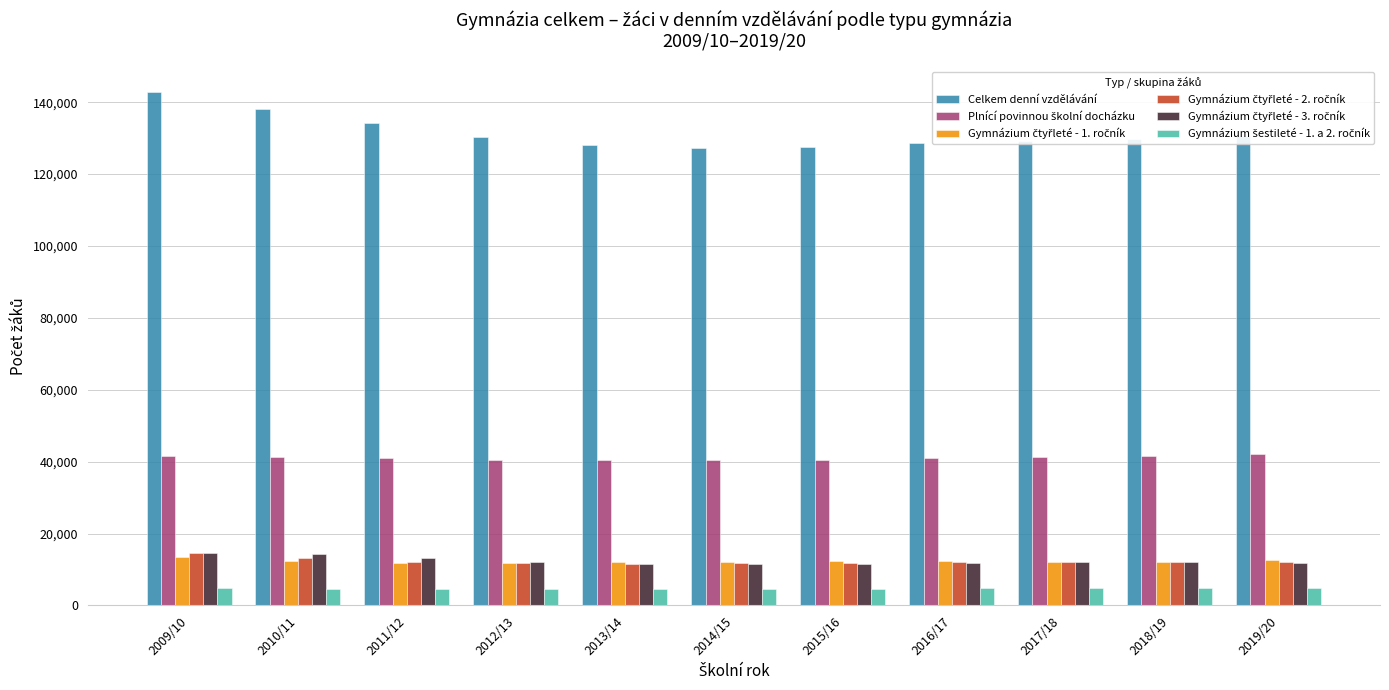

What is the spread (max minus min) of values at 2018/19?

125065